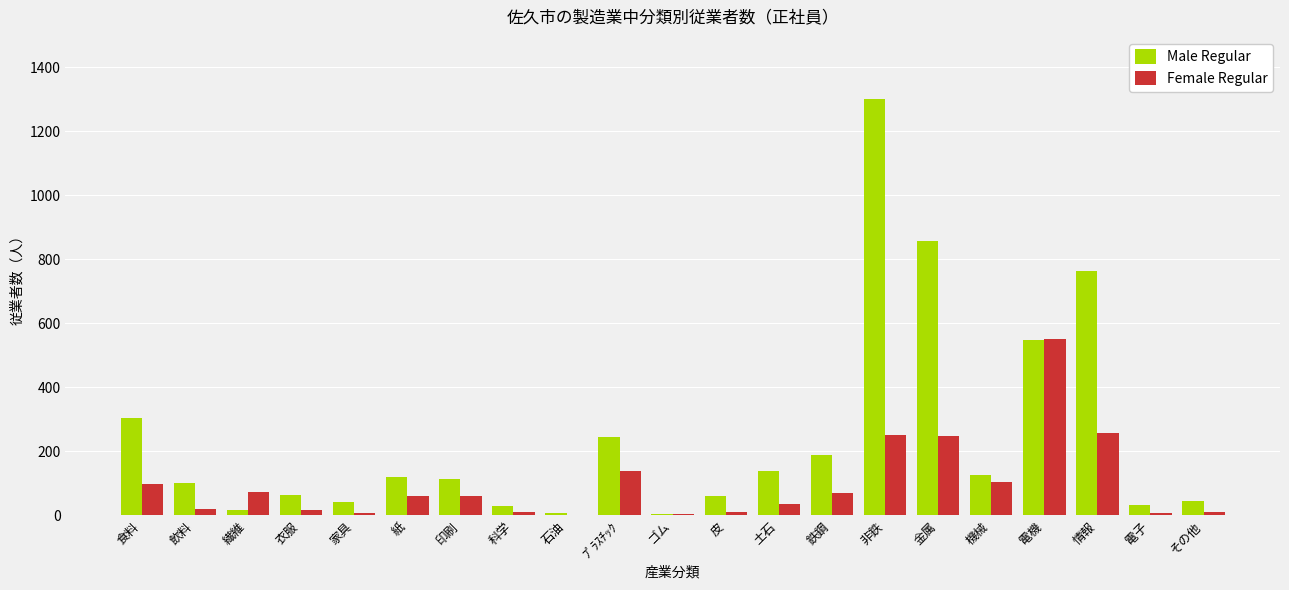

Which label corresponds to the largest value in the chart?

非鉄